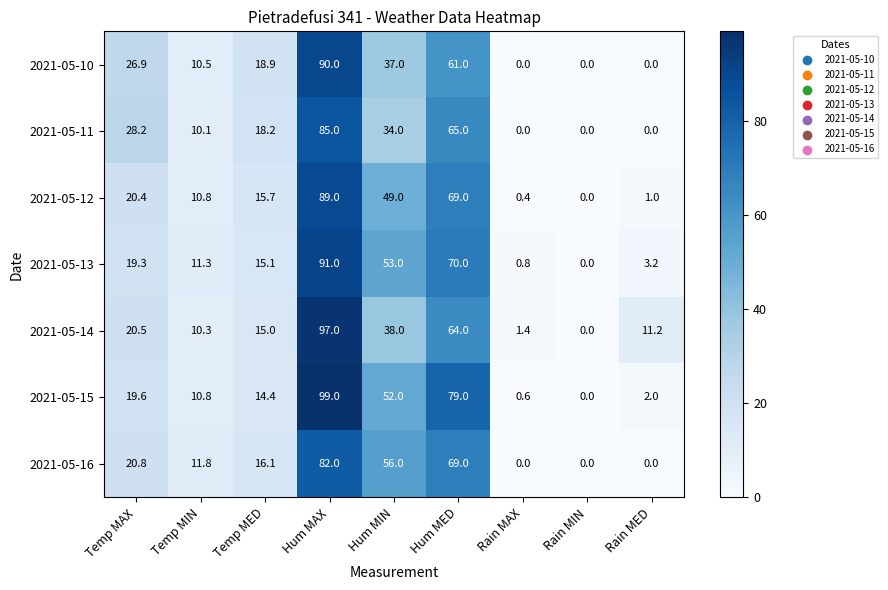

How many series are shown in this chart?

7